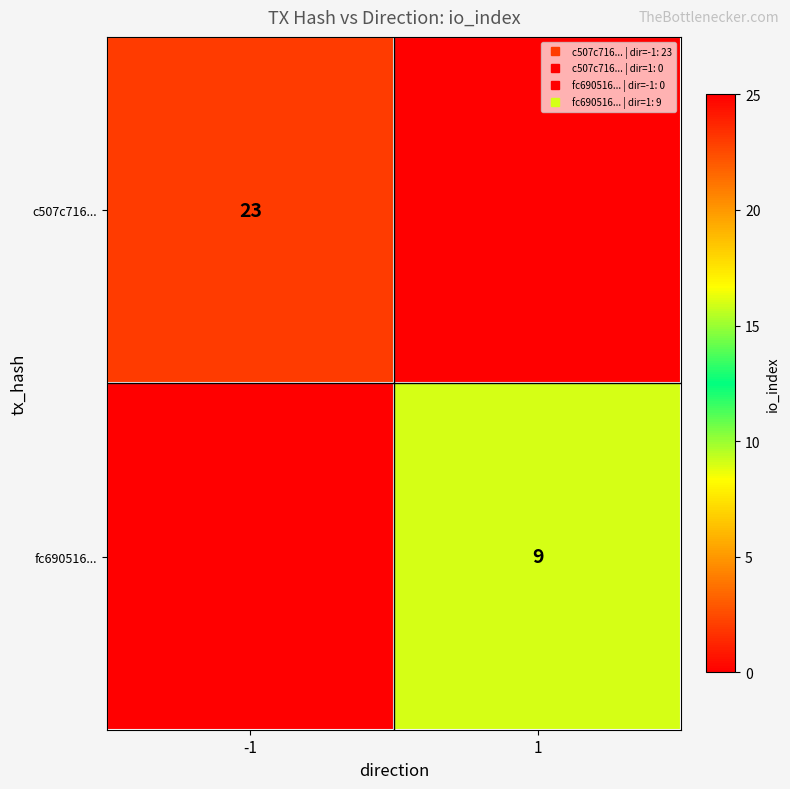

What is the average value of the fc690516... series?

4